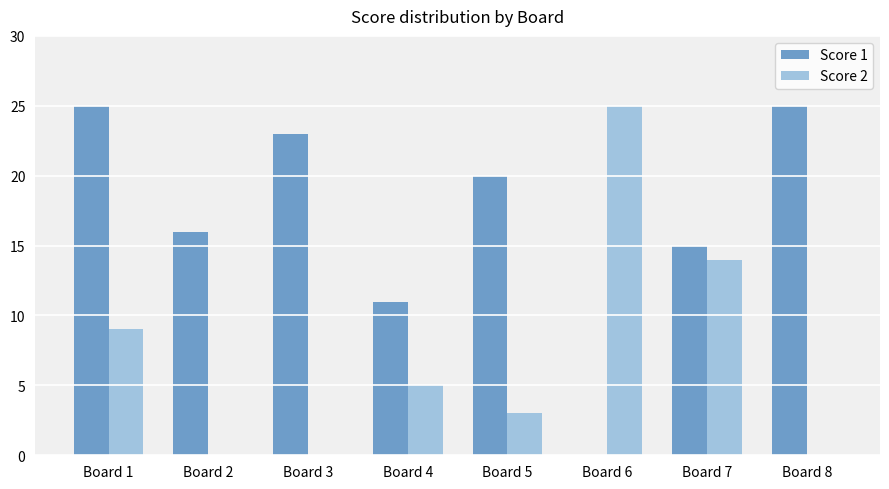

True or false: Score 1 has a value of 25 at Board 1.

True